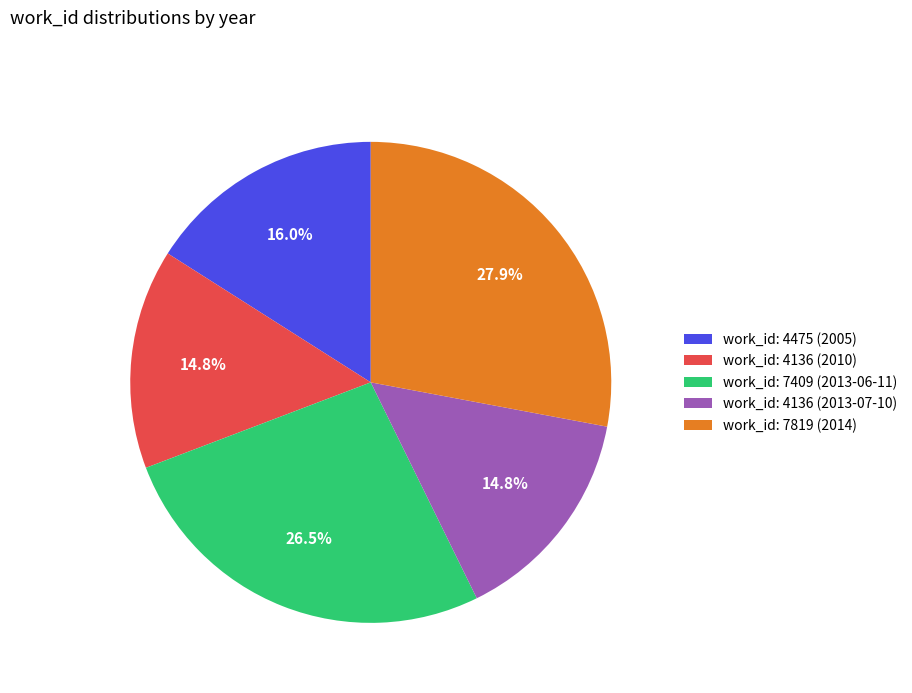

Count the number of slices in the pie.

5